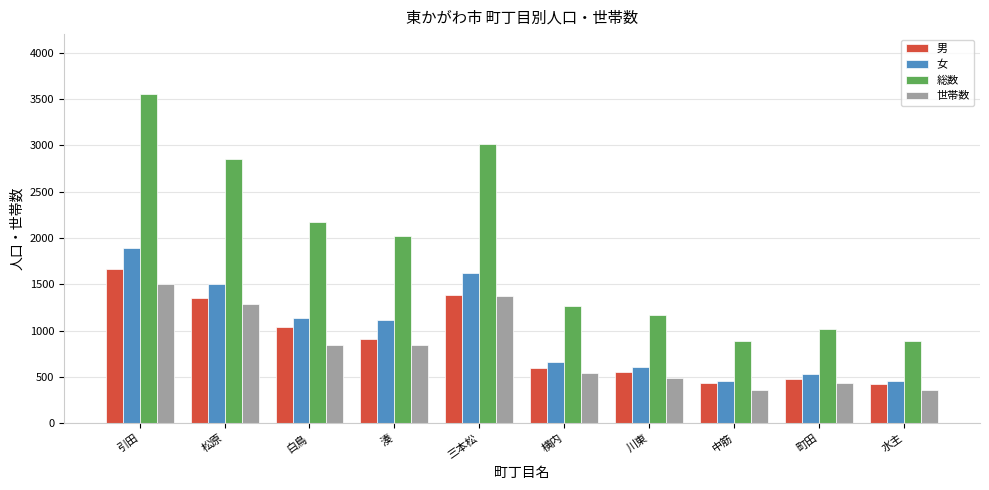

List the series in order of their peak value, highest first.

総数, 女, 男, 世帯数